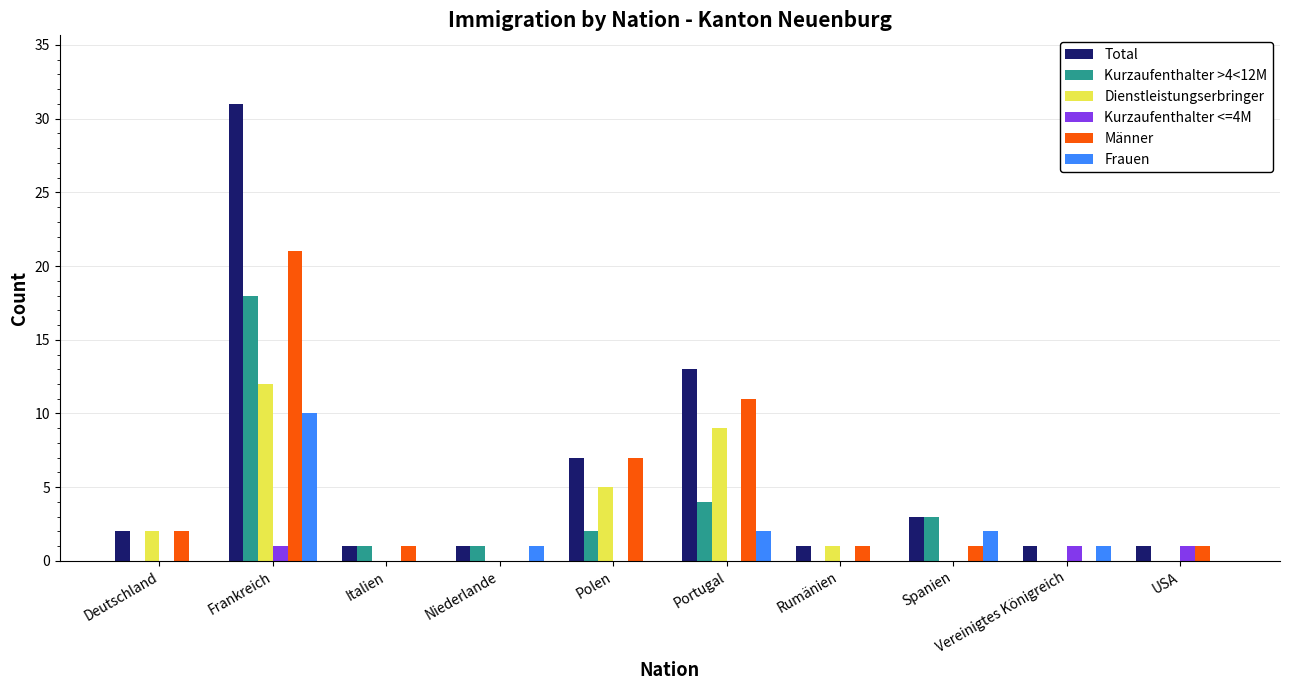

What is the average value of the Total series?

6